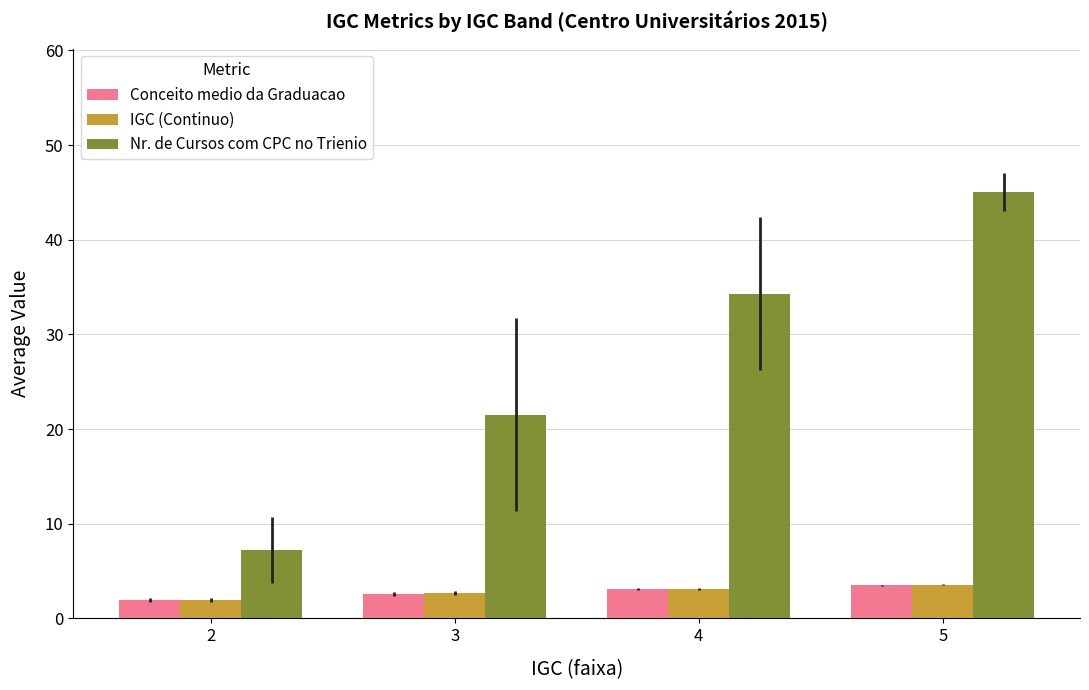

Which series changed the most between 2 and 3?

Nr. de Cursos com CPC no Trienio